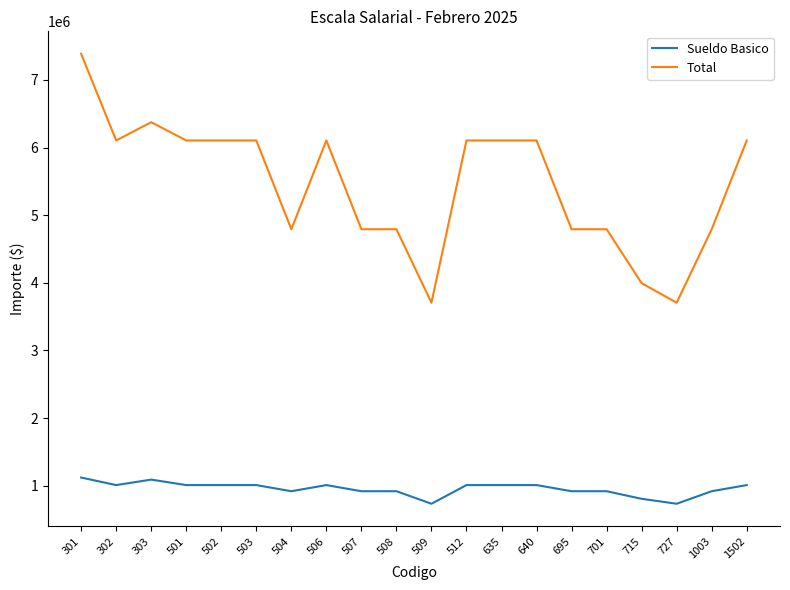

True or false: Sueldo Basico and Total intersect in this chart.

False